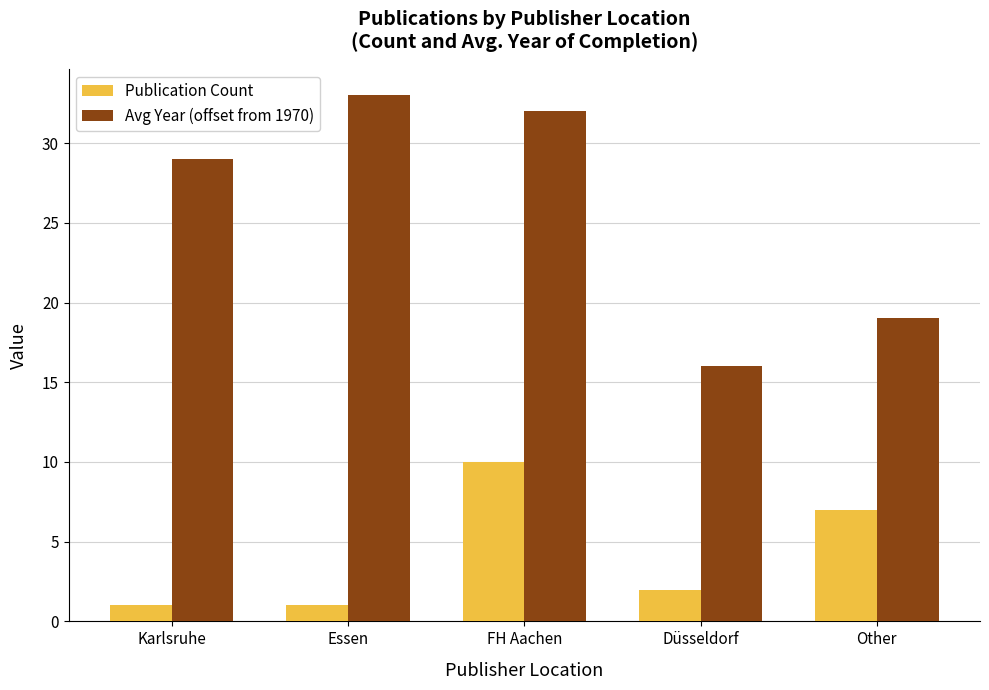

What is the highest value of the Publication Count series?

10